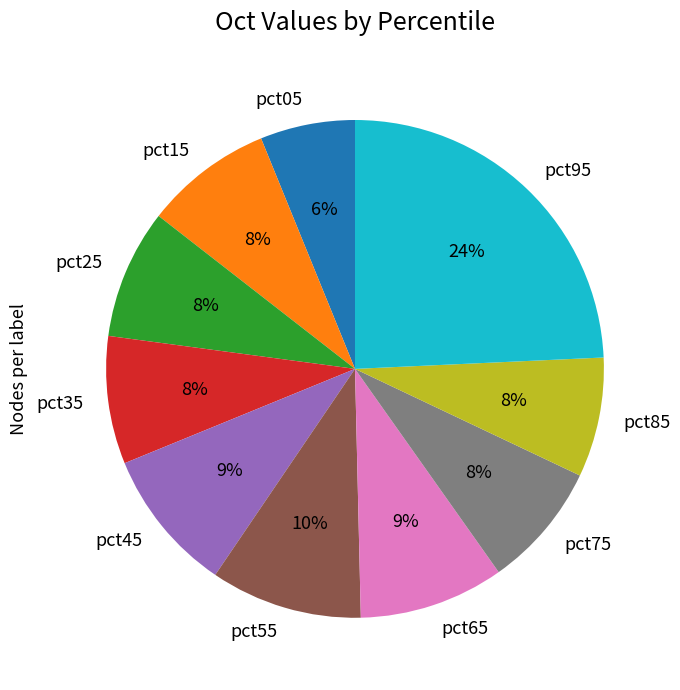

Is there a majority slice in this chart?

No